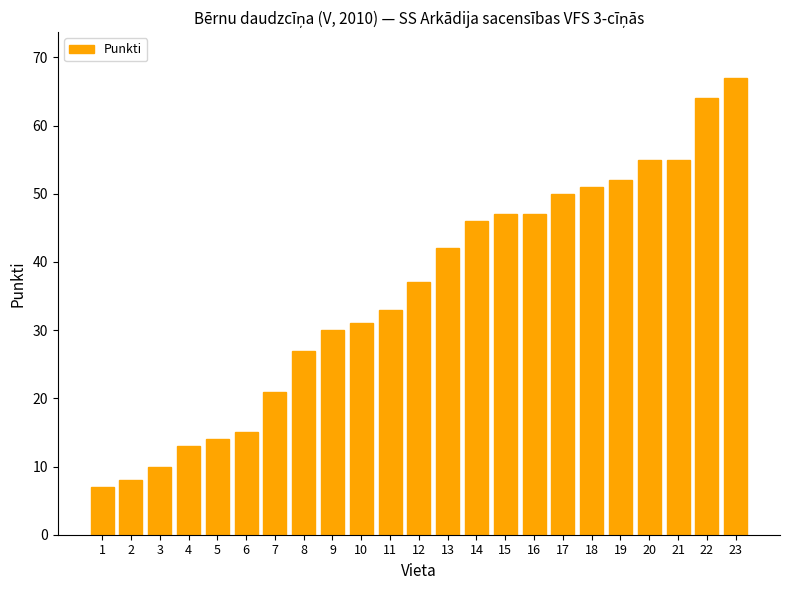

What is the value of the 3rd bar from the left?

10